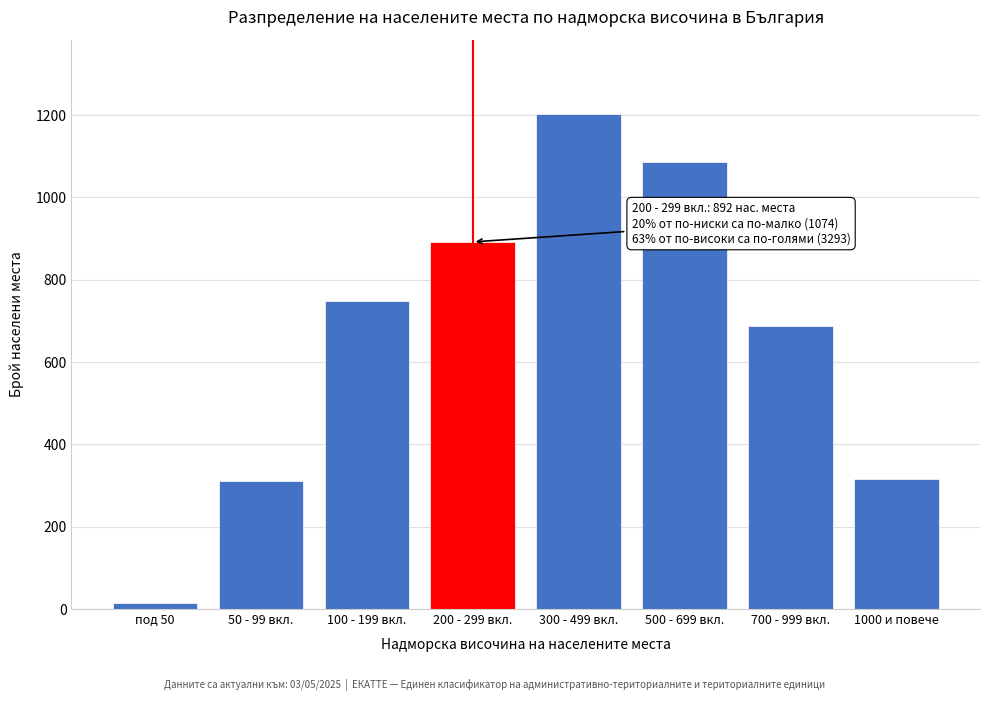

At which label is the value closest to 608?

700 - 999 вкл.